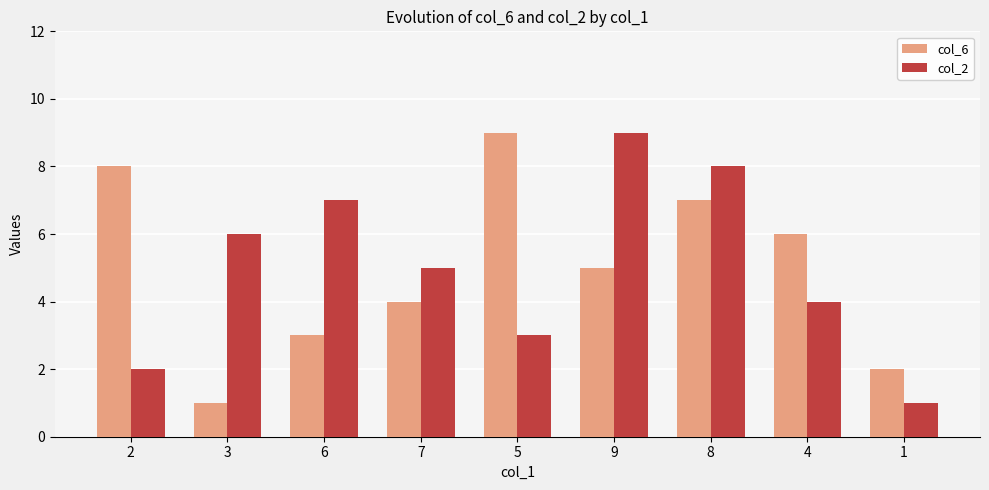

Reading right to left, list all the values displayed in this chart.

col_6: 1=2	4=6	8=7	9=5	5=9	7=4	6=3	3=1	2=8
col_2: 1=1	4=4	8=8	9=9	5=3	7=5	6=7	3=6	2=2